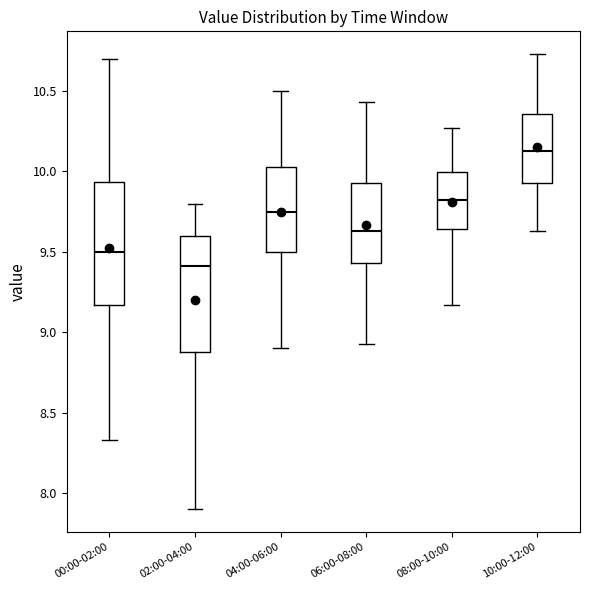

Which box has the lowest median line?

02:00-04:00